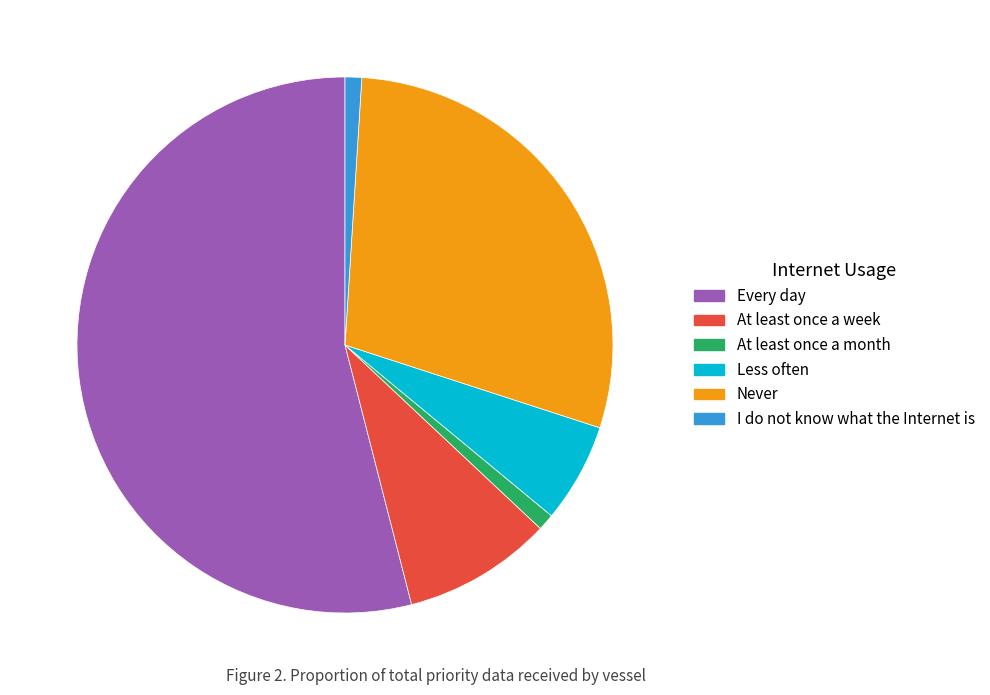

Combined, do At least once a week and I do not know what the Internet is account for over 50%?

No